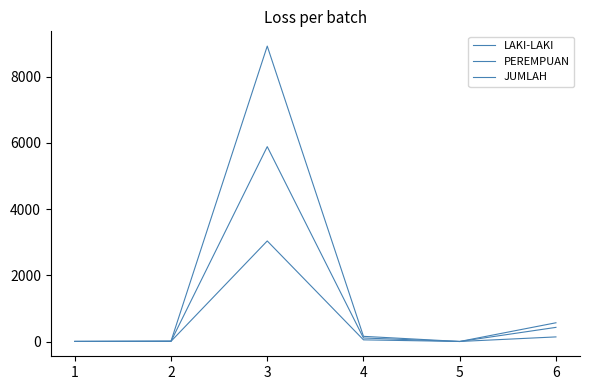

Reading left to right, extract all data points from this chart.

LAKI-LAKI: 2	6	3038	50	1	139
PEREMPUAN: 2	6	5887	106	0	427
JUMLAH: 4	12	8925	156	1	566